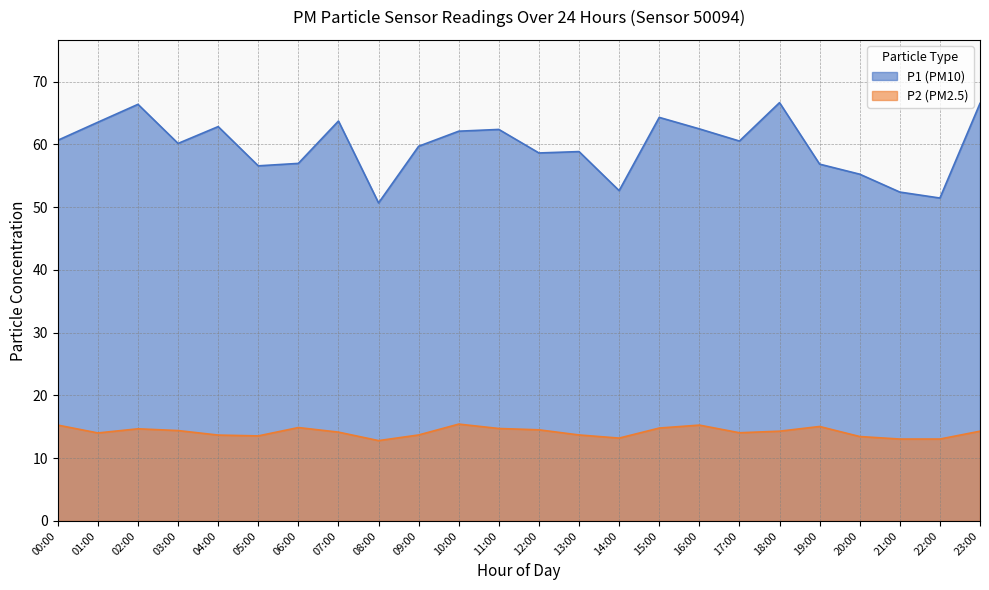

What is the sum of all P1 values?

1408.0